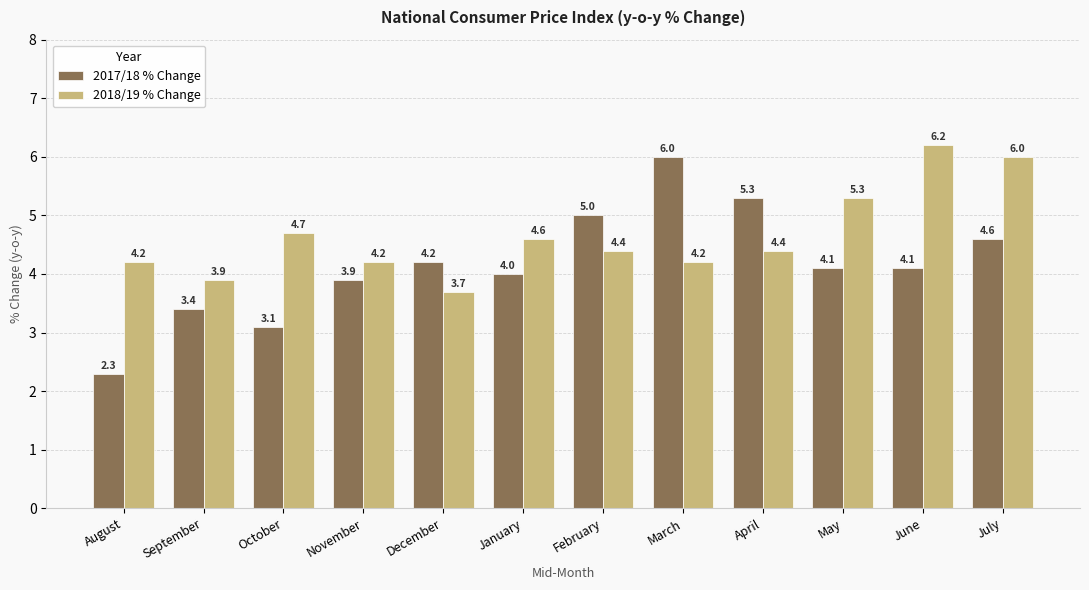

Reading left to right, what are all the values shown in this chart?

2017/18 % Change: 2.3	3.4	3.1	3.9	4.2	4.0	5.0	6.0	5.3	4.1	4.1	4.6
2018/19 % Change: 4.2	3.9	4.7	4.2	3.7	4.6	4.4	4.2	4.4	5.3	6.2	6.0